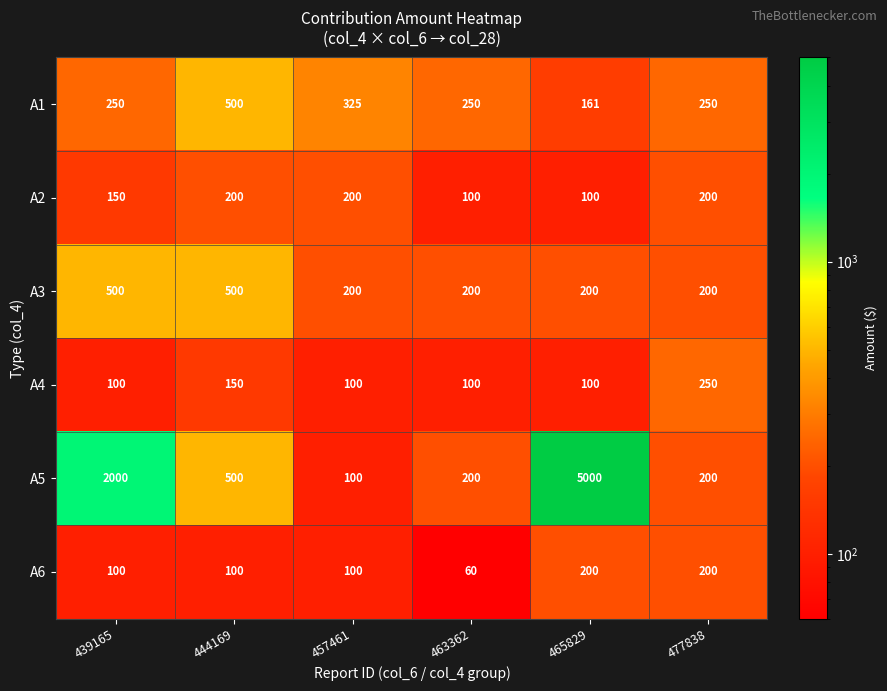

At how many categories does at least one series exceed 4154?

1